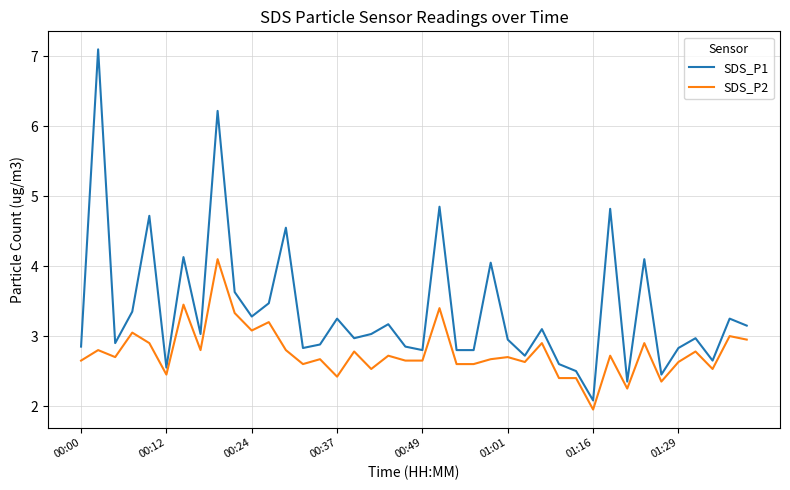

Which series has the largest total across all categories?

SDS_P1